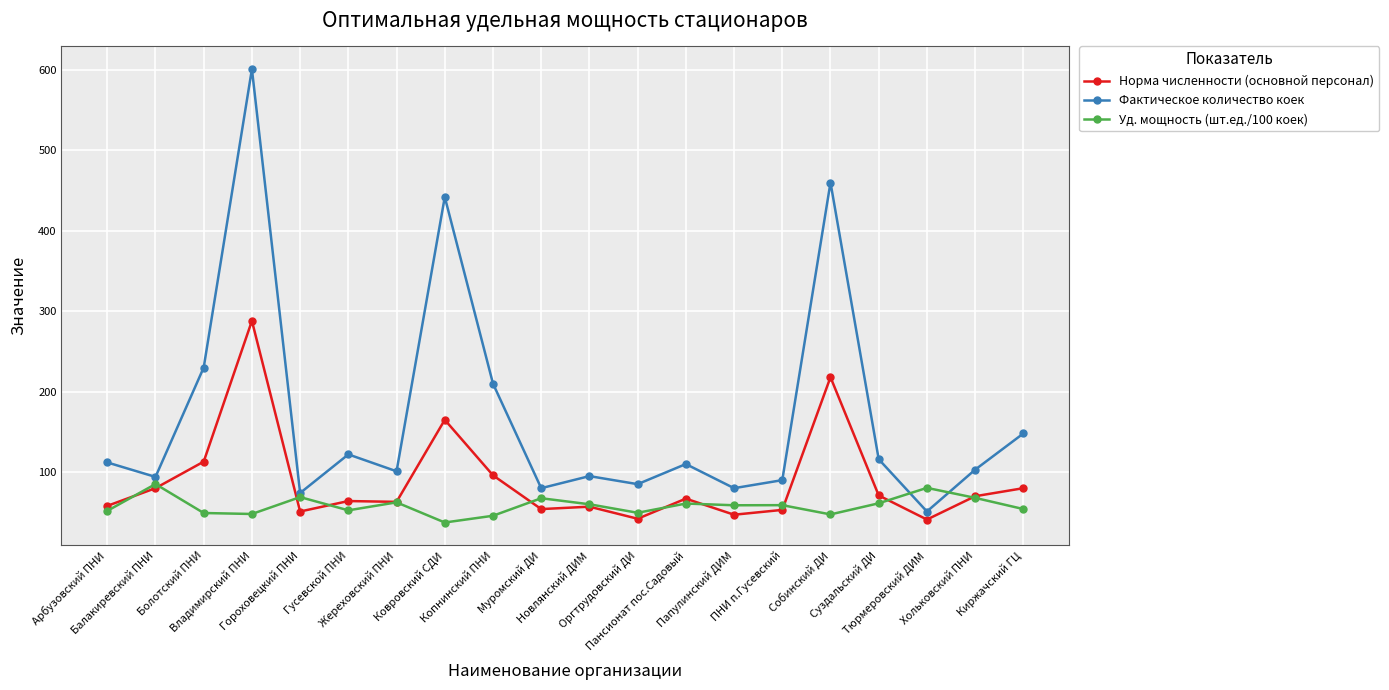

Is it true that Фактическое количество коек equals 116.0 at Суздальский ДИ?

True